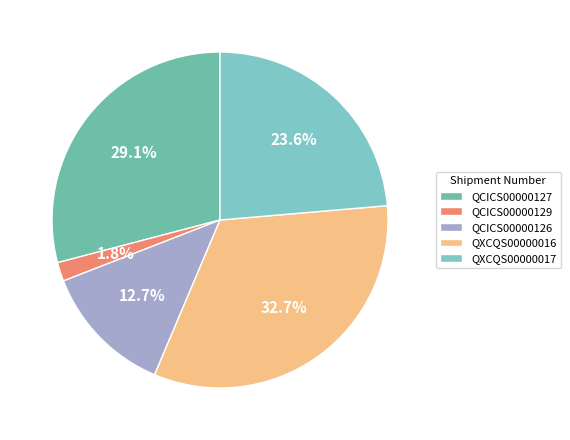

Does QXCQS00000017 account for over 50% of the chart?

No